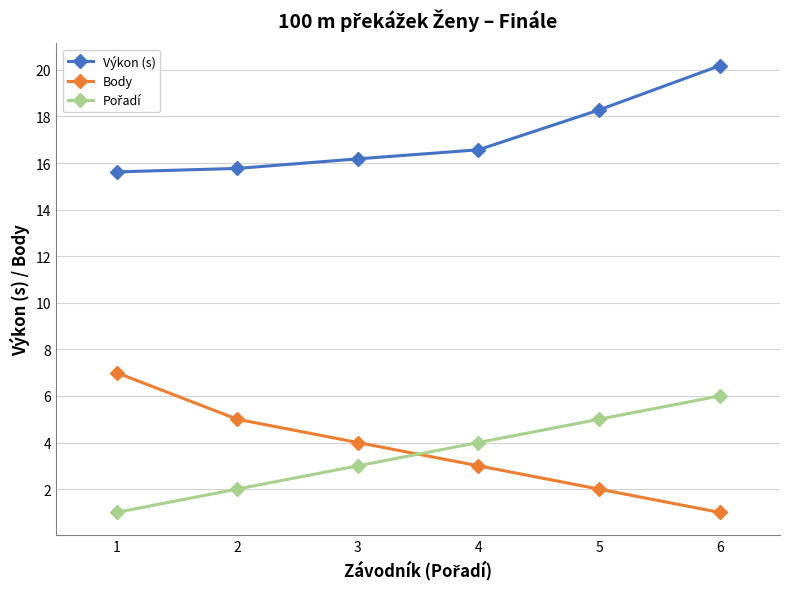

What is the minimum value shown in the chart?

1.0